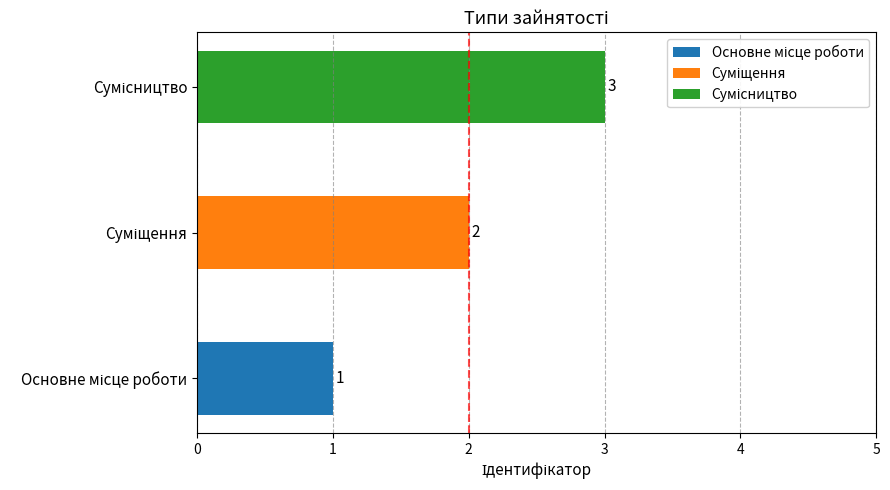

List the labels in order of value, largest first.

Сумісництво, Суміщення, Основне місце роботи